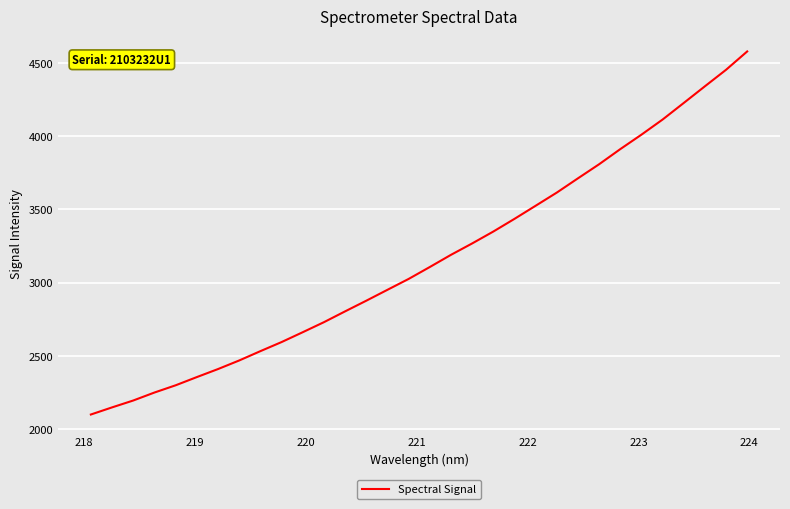

How many values exceed 3106?

16